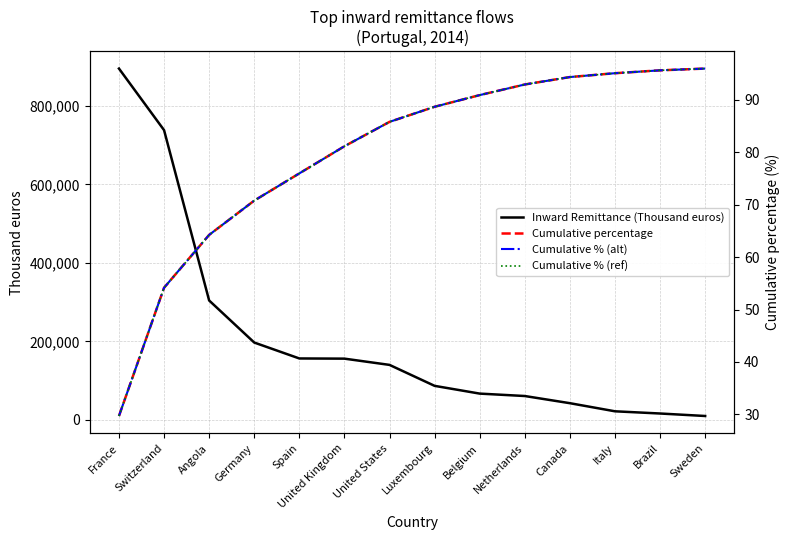

What is the sum of all Cumulative % (alt) values?

1115.5